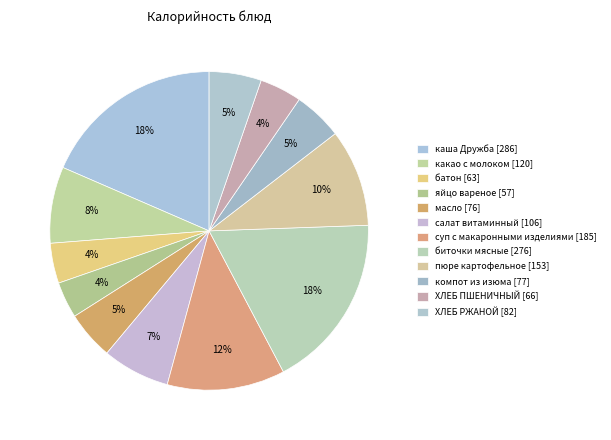

Count the number of slices in the pie.

12